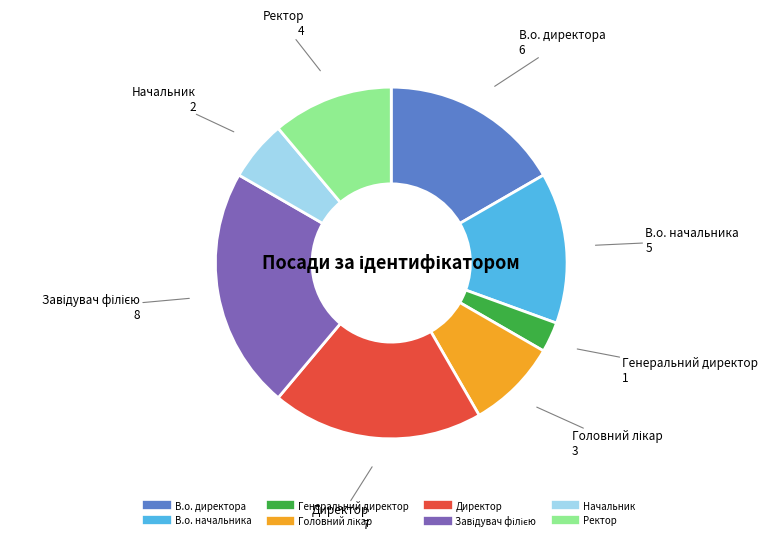

What is the ratio of the value at В.о. начальника to the value at Директор?

0.7